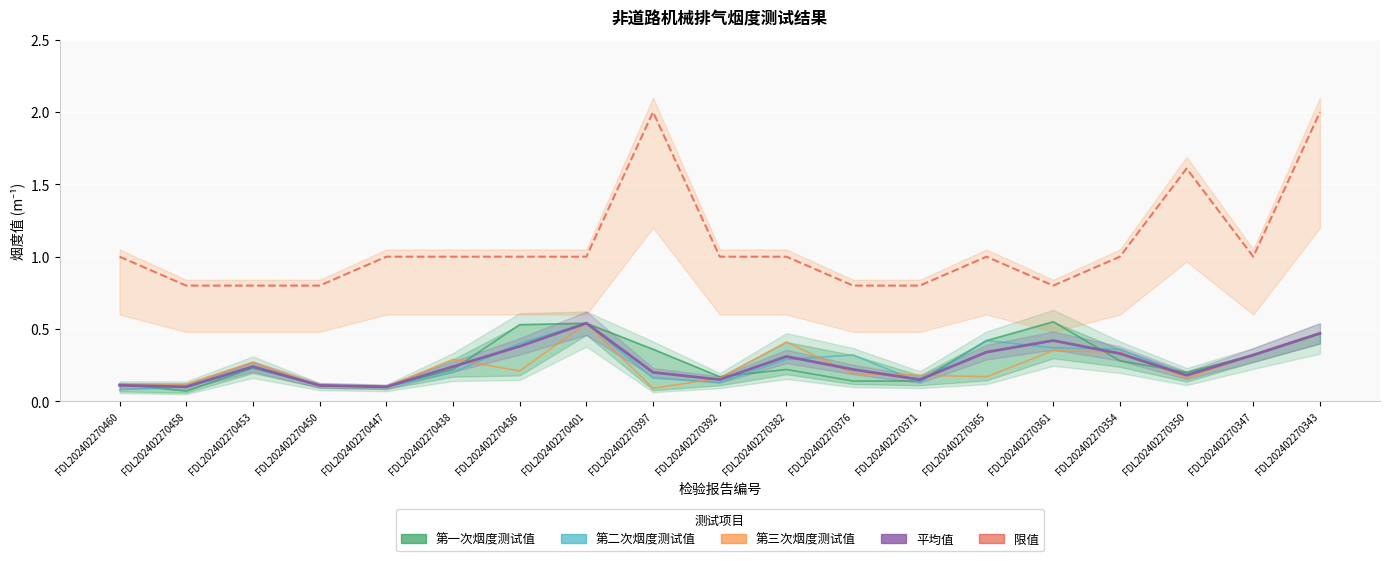

What is the difference between the highest and lowest values at FDL202402270361?

0.5